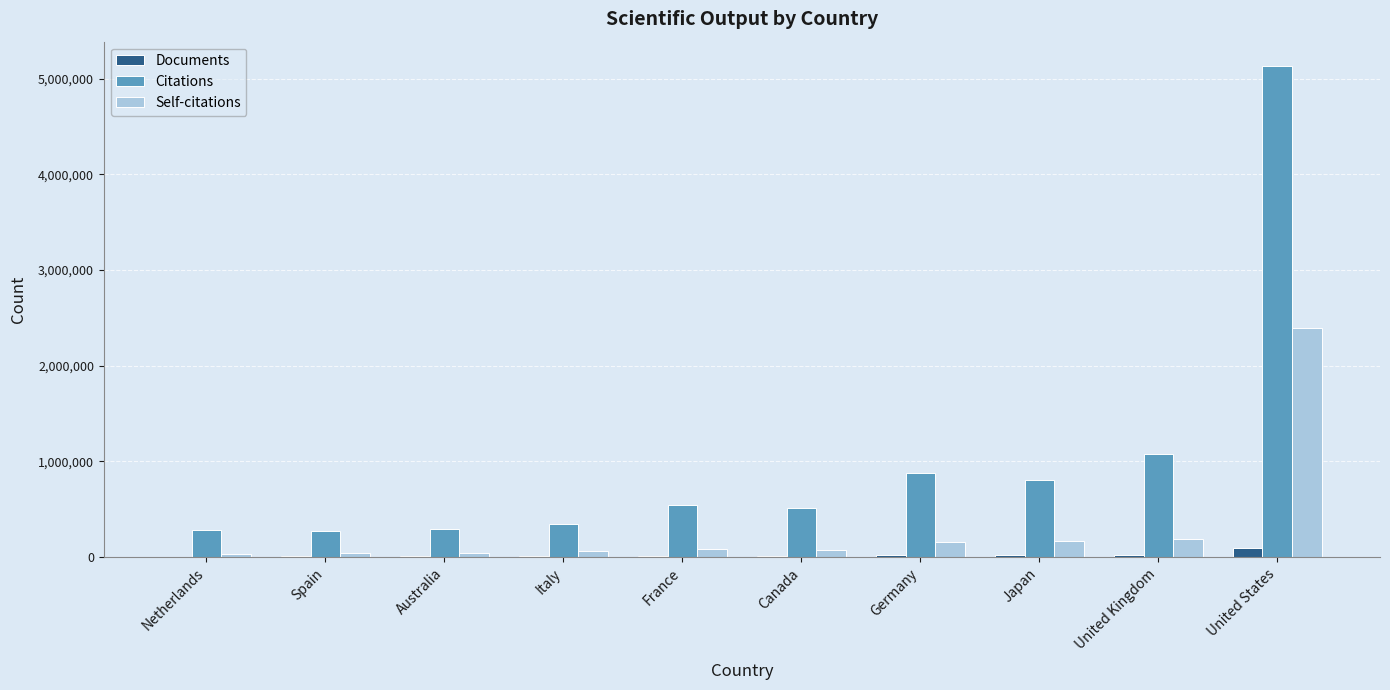

Is it true that Self-citations equals 166208 at Japan?

True